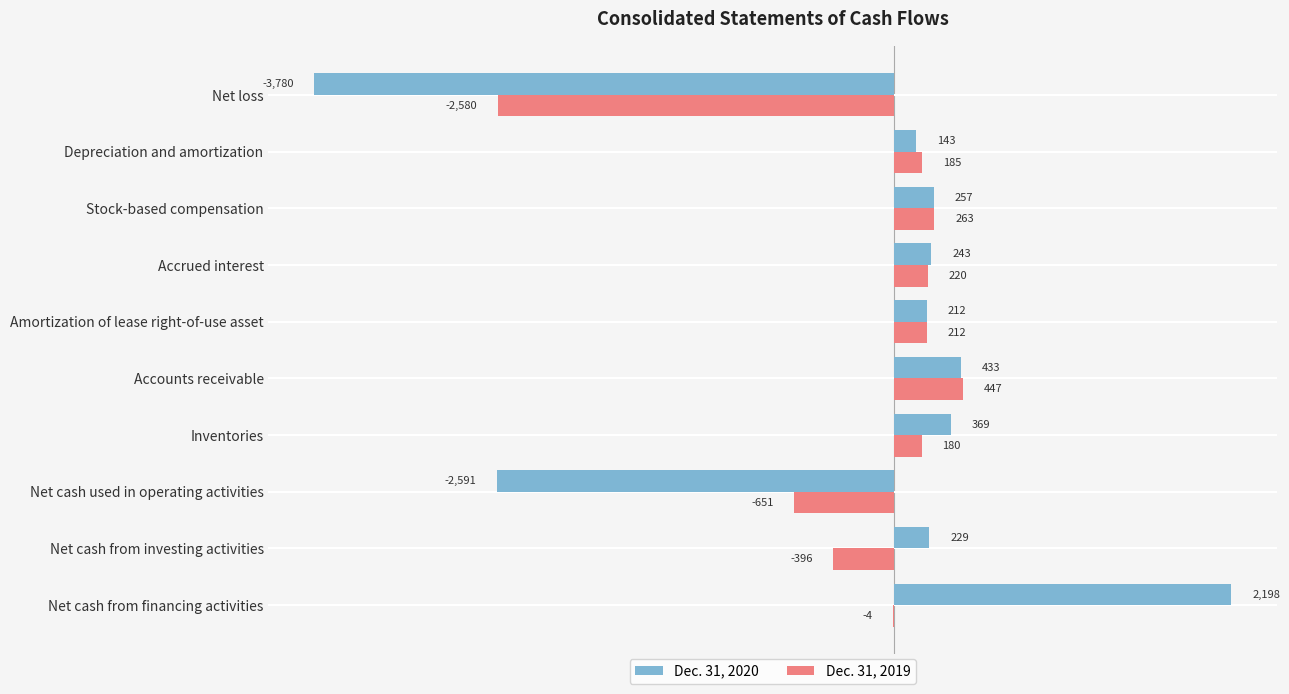

Between Net cash from investing activities and Net cash from financing activities, which series saw the biggest shift?

Dec. 31, 2020